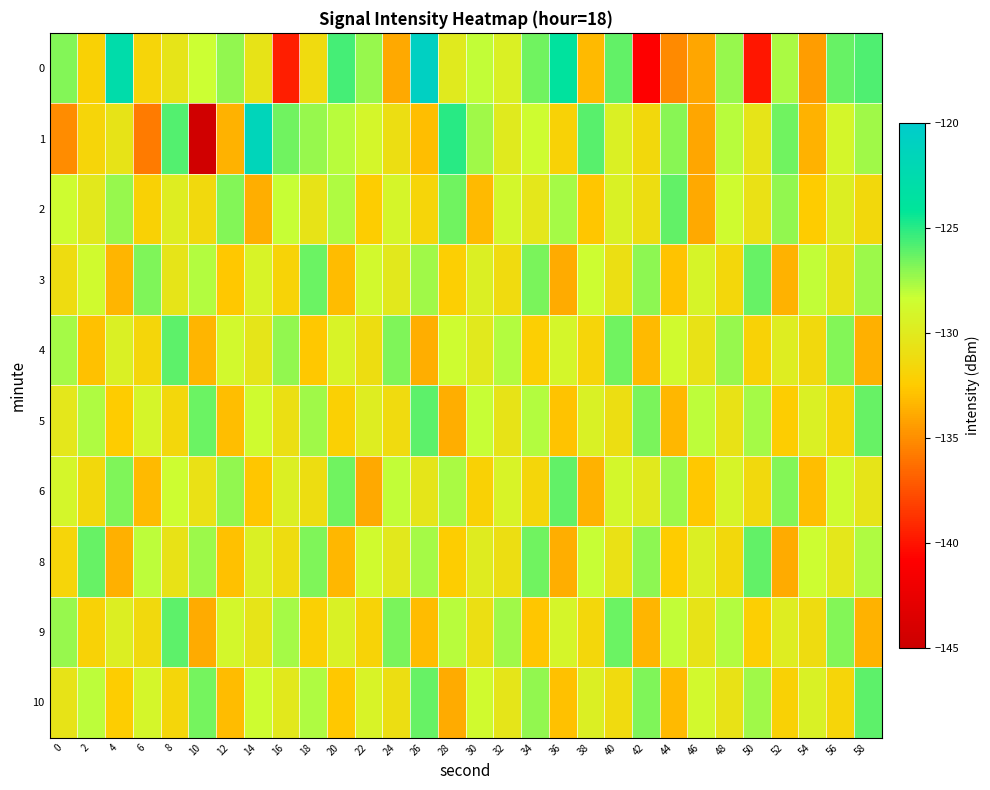

What is the total value across all series at 24?

-1298.4